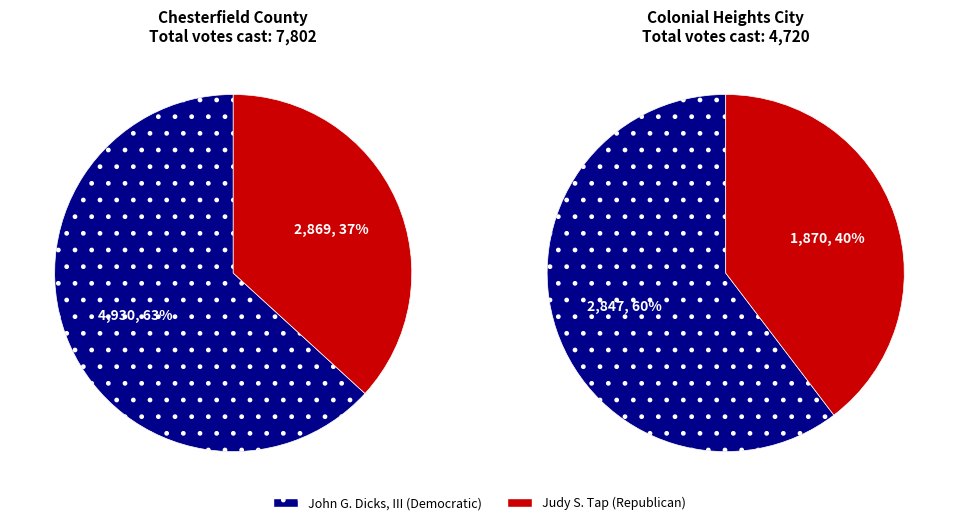

Which slice is the largest?

Chesterfield County